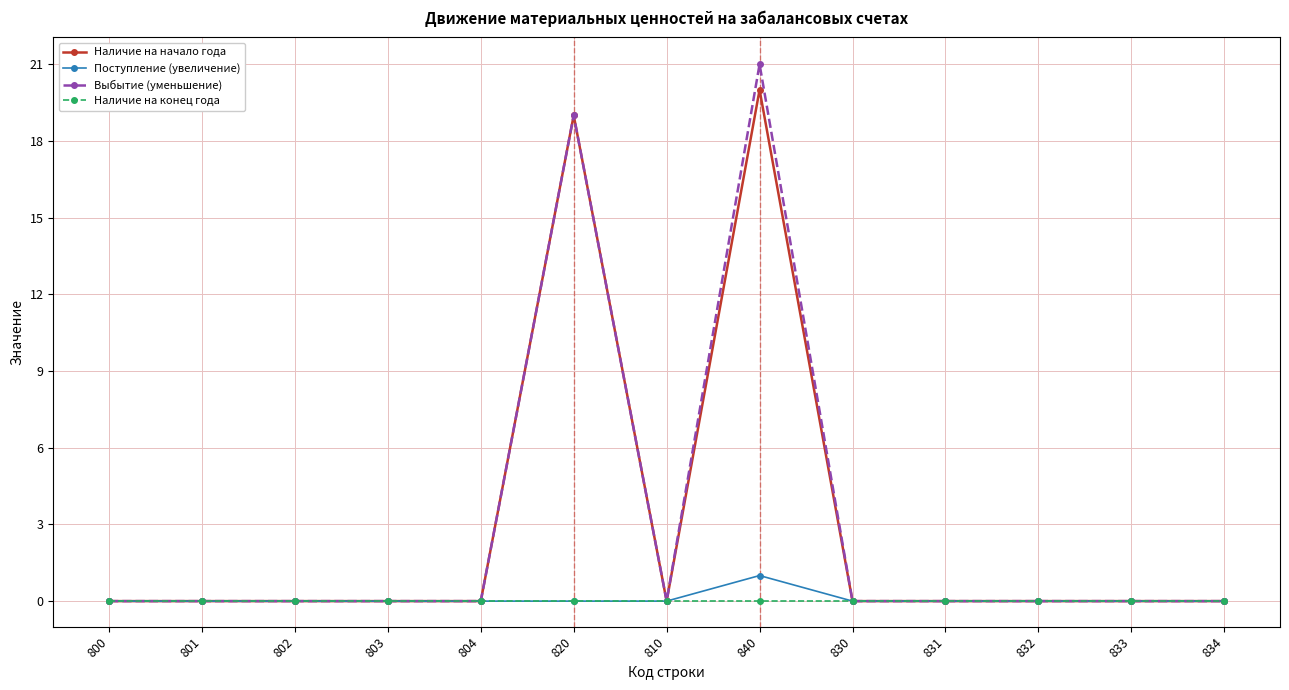

How many data points does each series have?

13